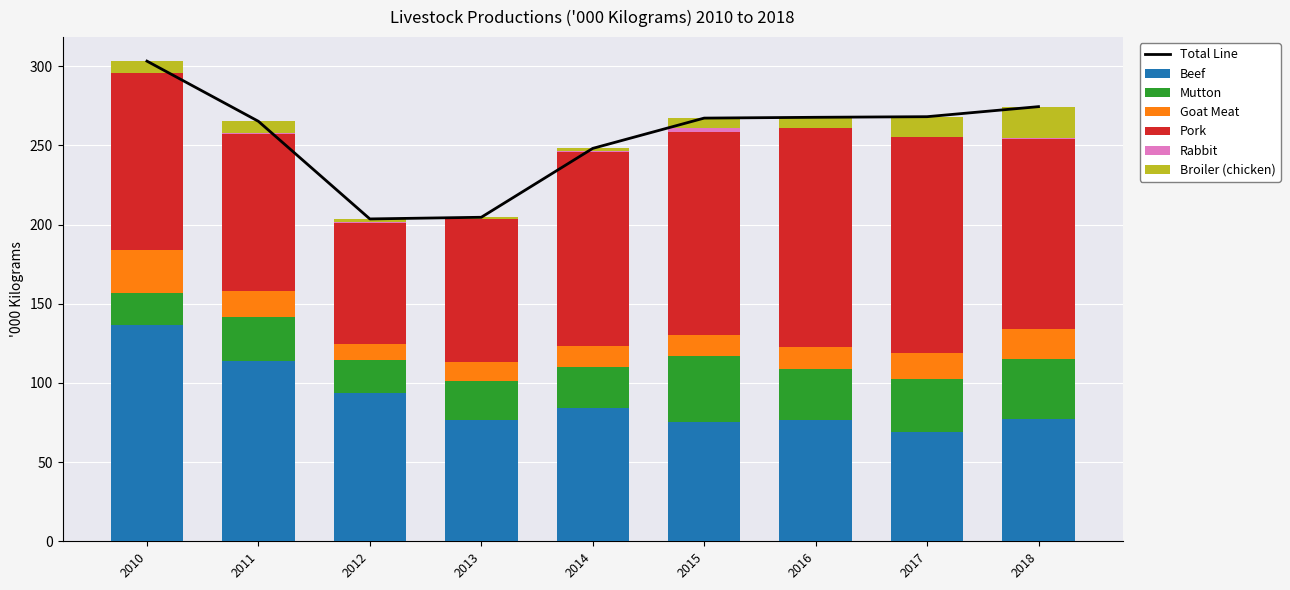

What is the maximum value for Mutton?

41.3